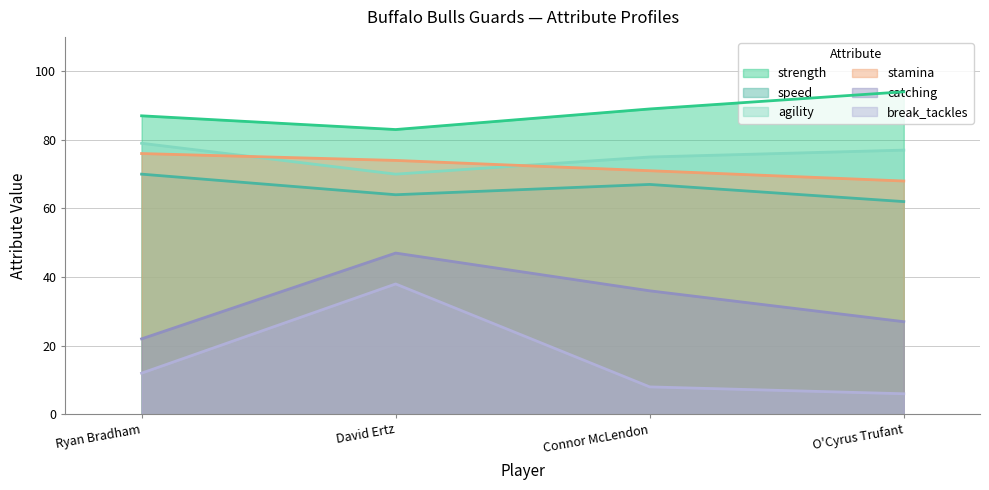

What is the label of the 3rd point from the left?

Connor McLendon